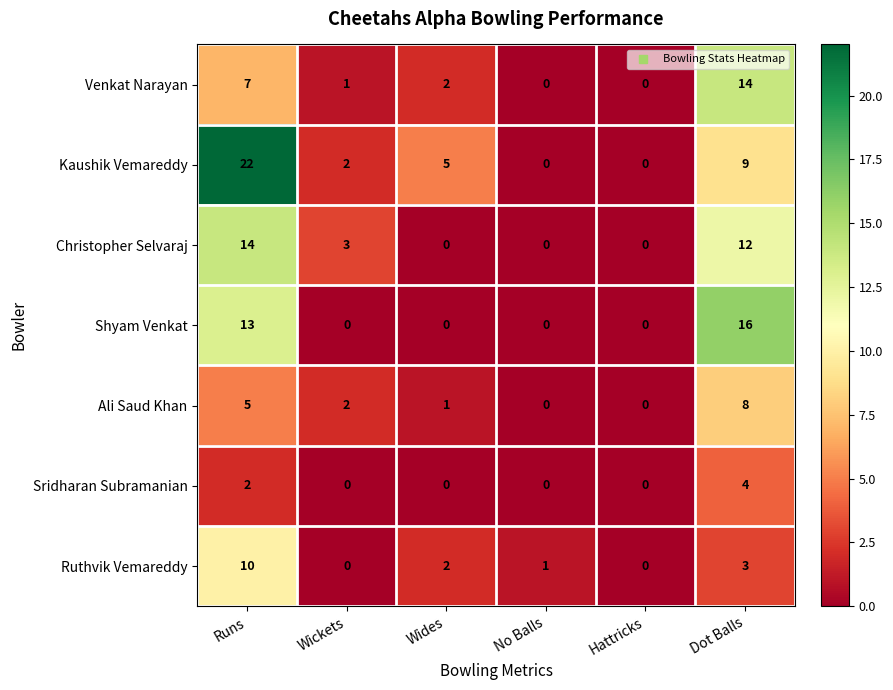

What is the total value across all series at No Balls?

1